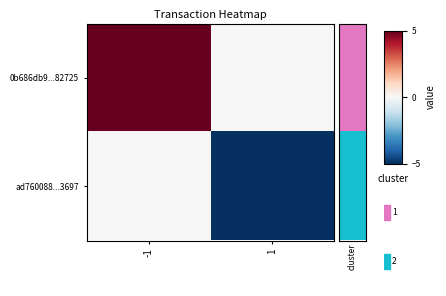

At 1, list the series in order from smallest to largest.

ad760088...3697, 0b686db9...82725